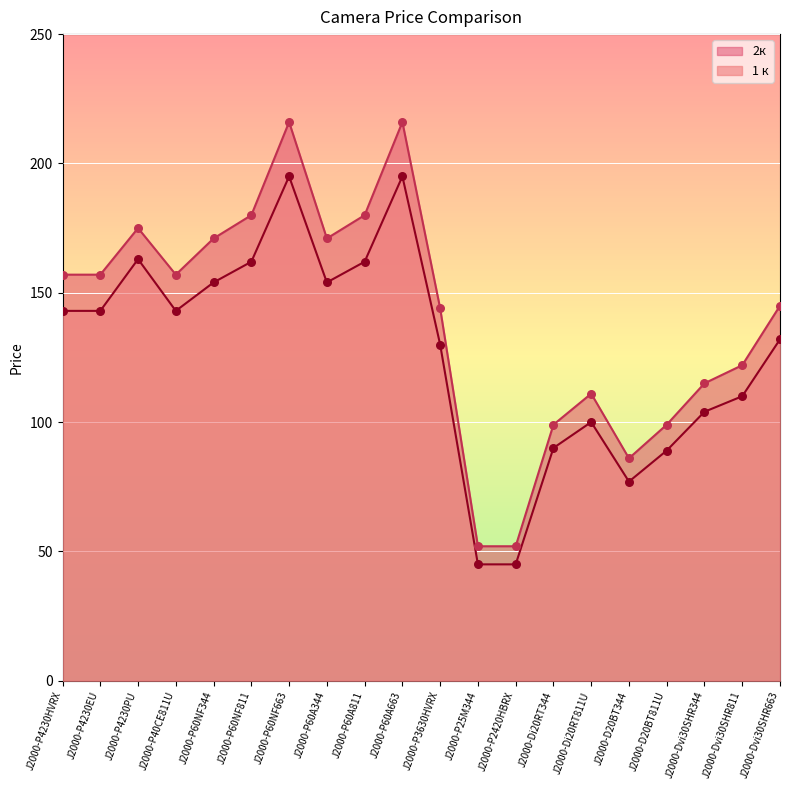

Which series has the widest spread of Y values?

2к